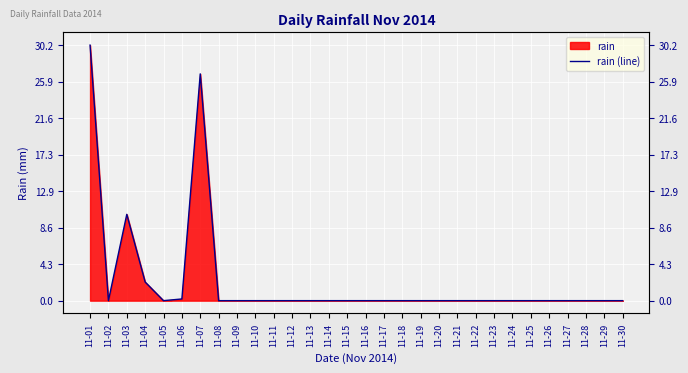

Which label corresponds to the smallest value in the chart?

11-02